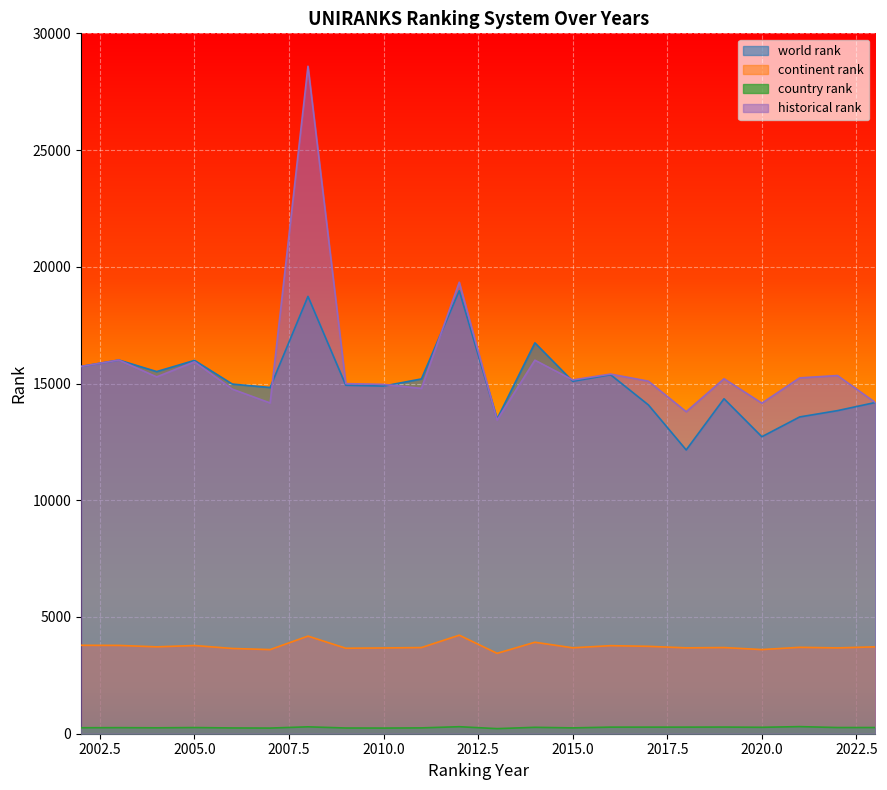

How many data points in historical rank are above 15204?

10